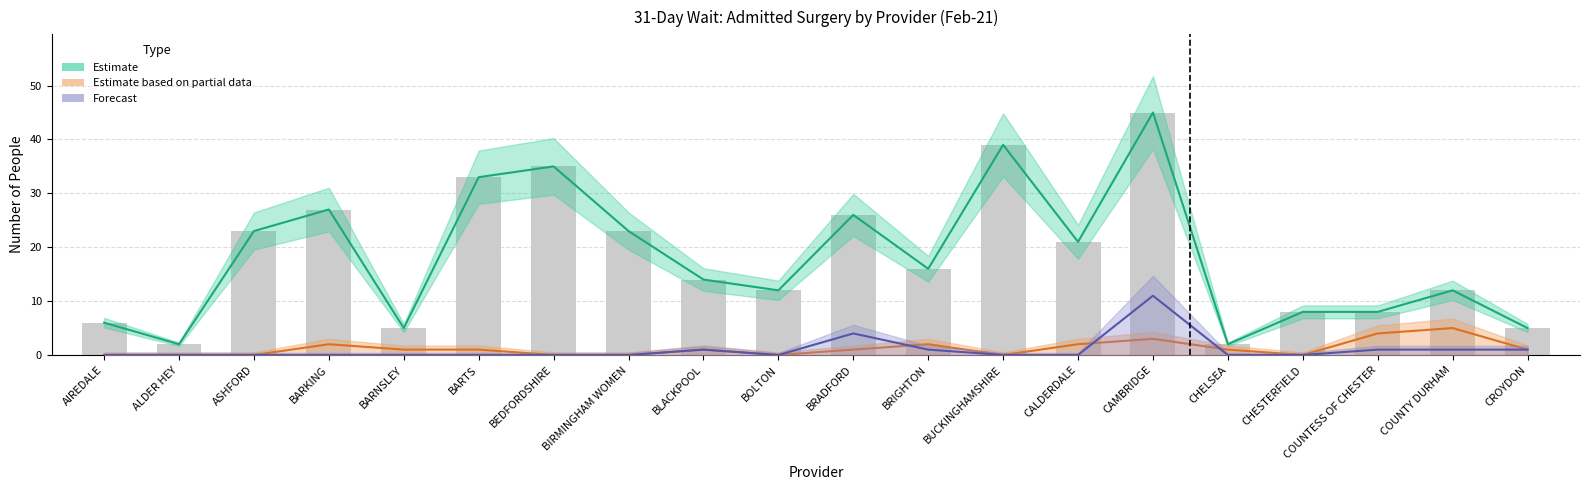

Does the chart contain any negative values?

No